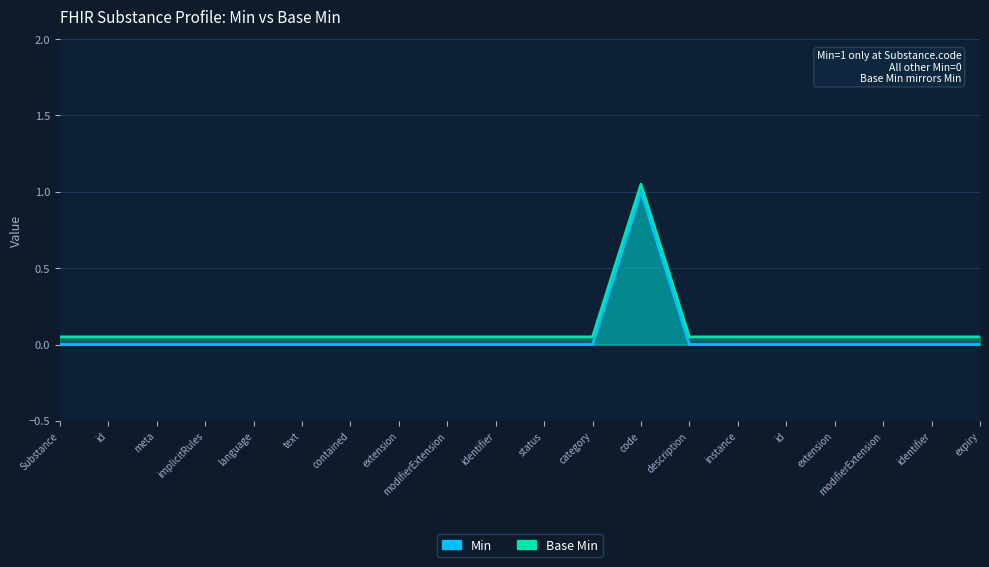

List the series in order of their overall mean, lowest first.

Min, Base Min